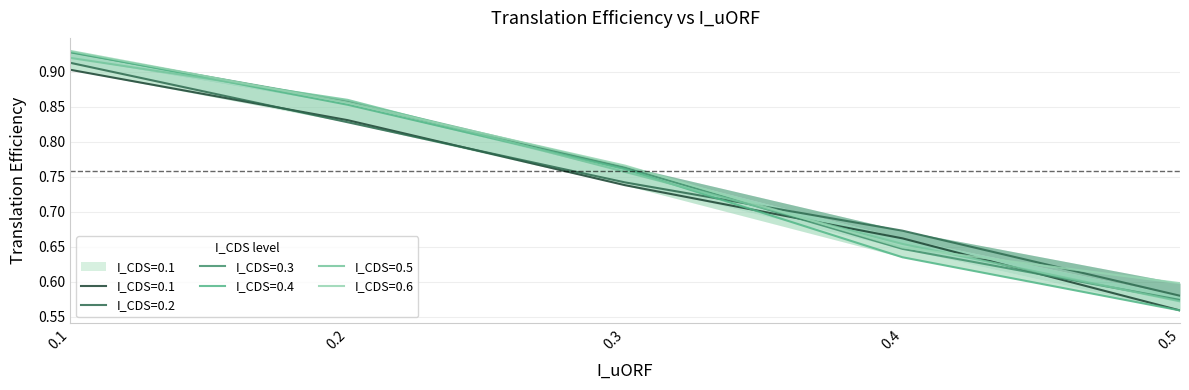

What is the difference between the maximum and minimum values in the I_CDS=0.1 series?

0.3